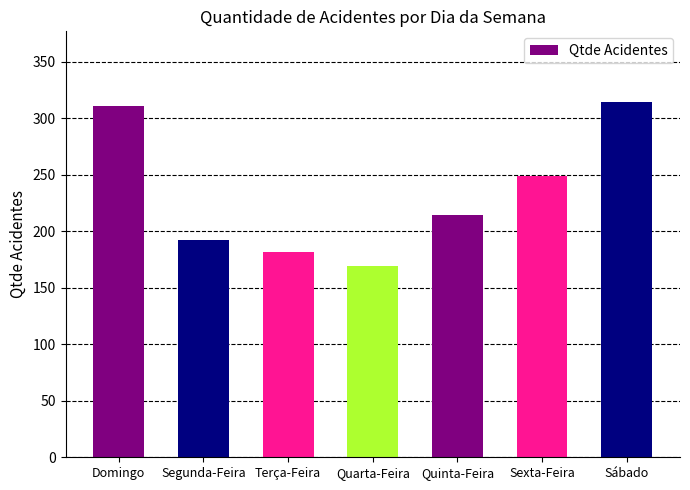

What is the sum of the values at Domingo and Terça-Feira?

493